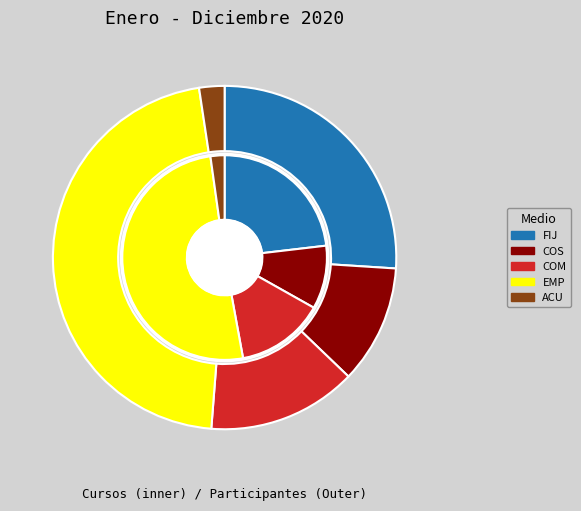

To the nearest percent, what is the average slice percentage?

20%